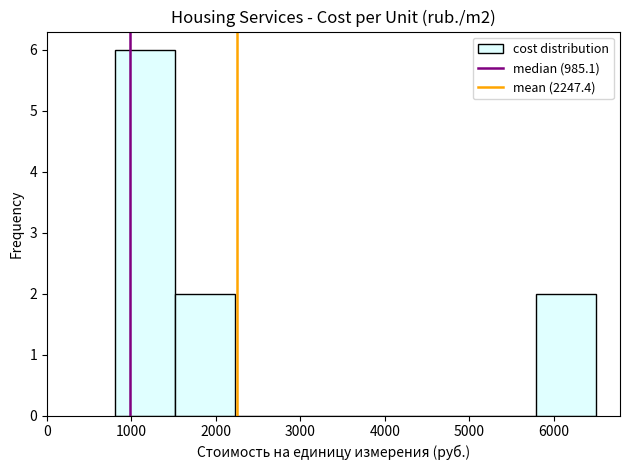

What is the height of the bar covering 1500 to 2200 on the x-axis? Neither the bar edges nor the heights are printed on the chart, so give them approximately, as read against the axes.

2